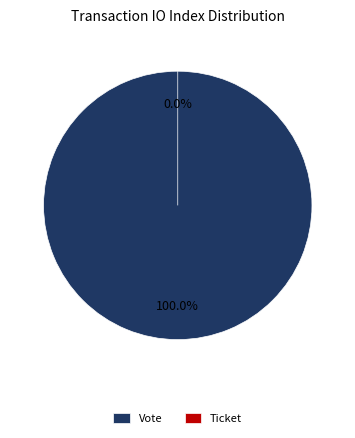

To the nearest percent, what is the combined percentage of Vote and Ticket?

100%